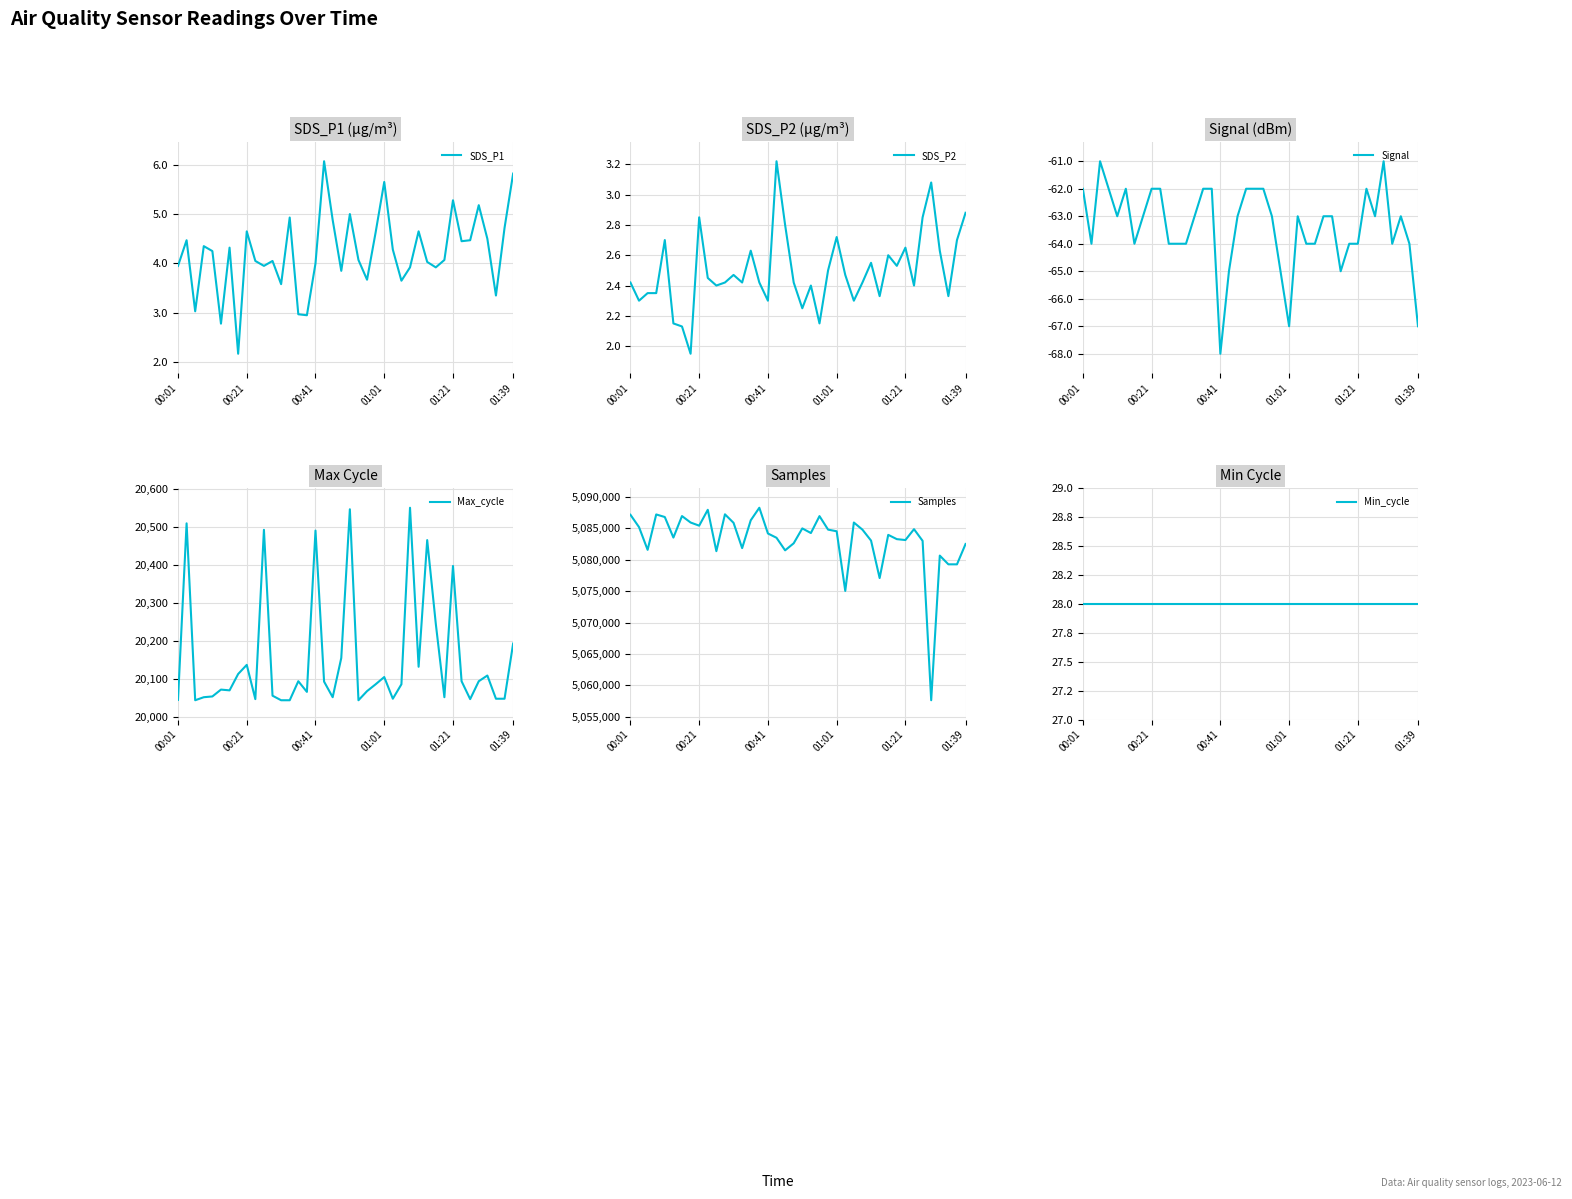

Where does the SDS_P2 series first go above 2?

00:01